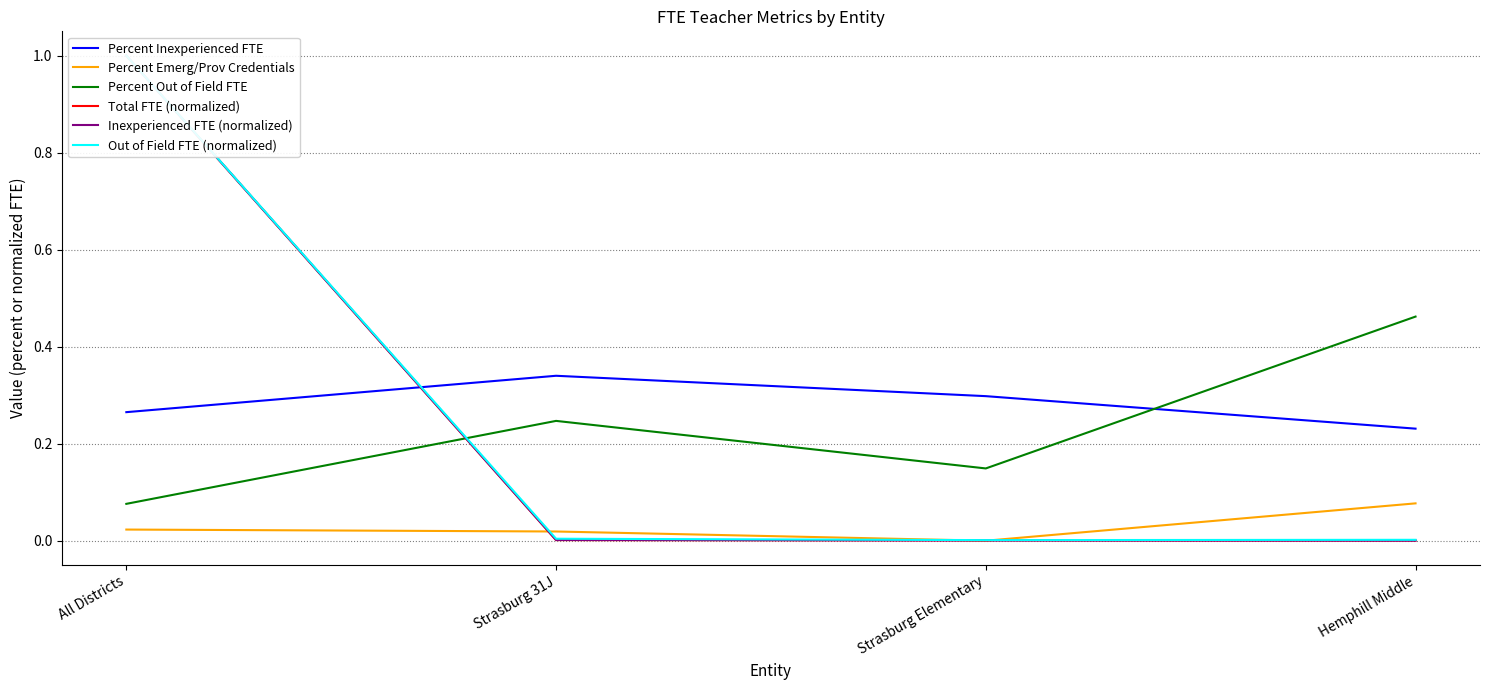

The Inexperienced FTE (normalized) series shows 0.0 at Hemphill Middle. True or false?

False